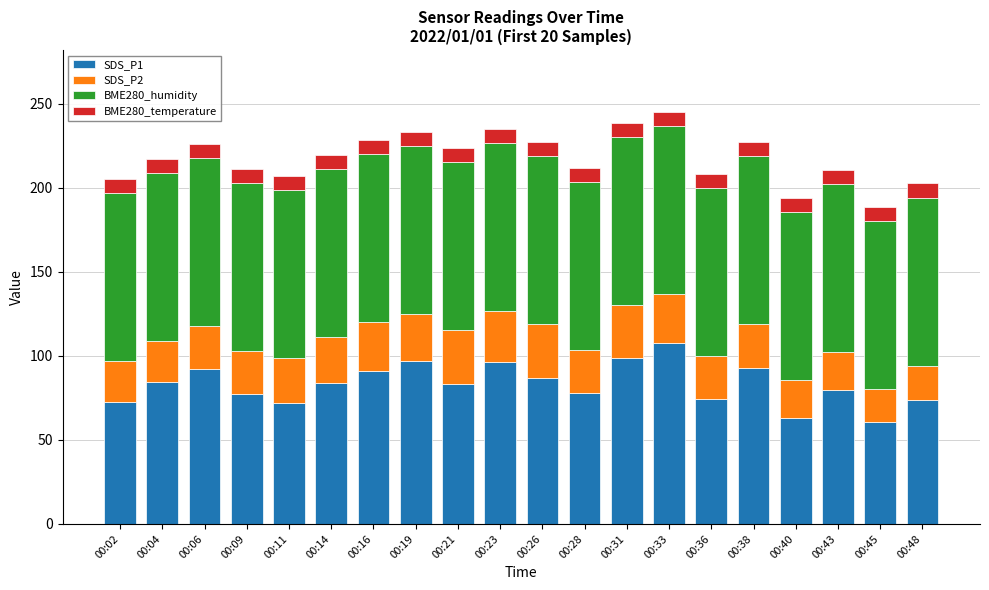

What is the lowest value of the SDS_P1 series?

61.0